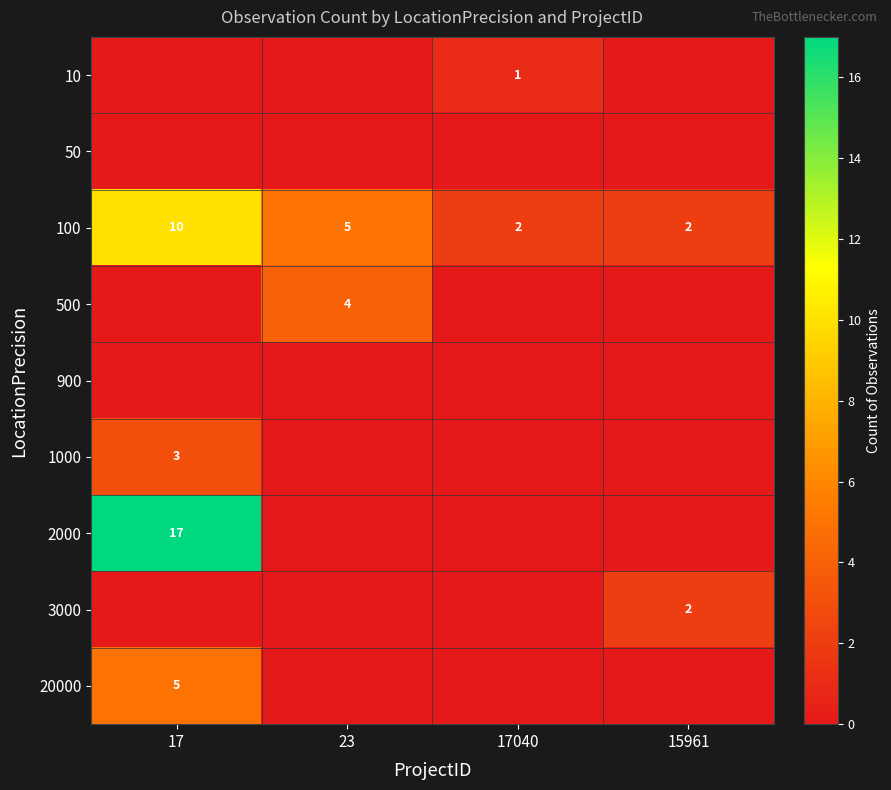

Count the number of categories in the chart.

4